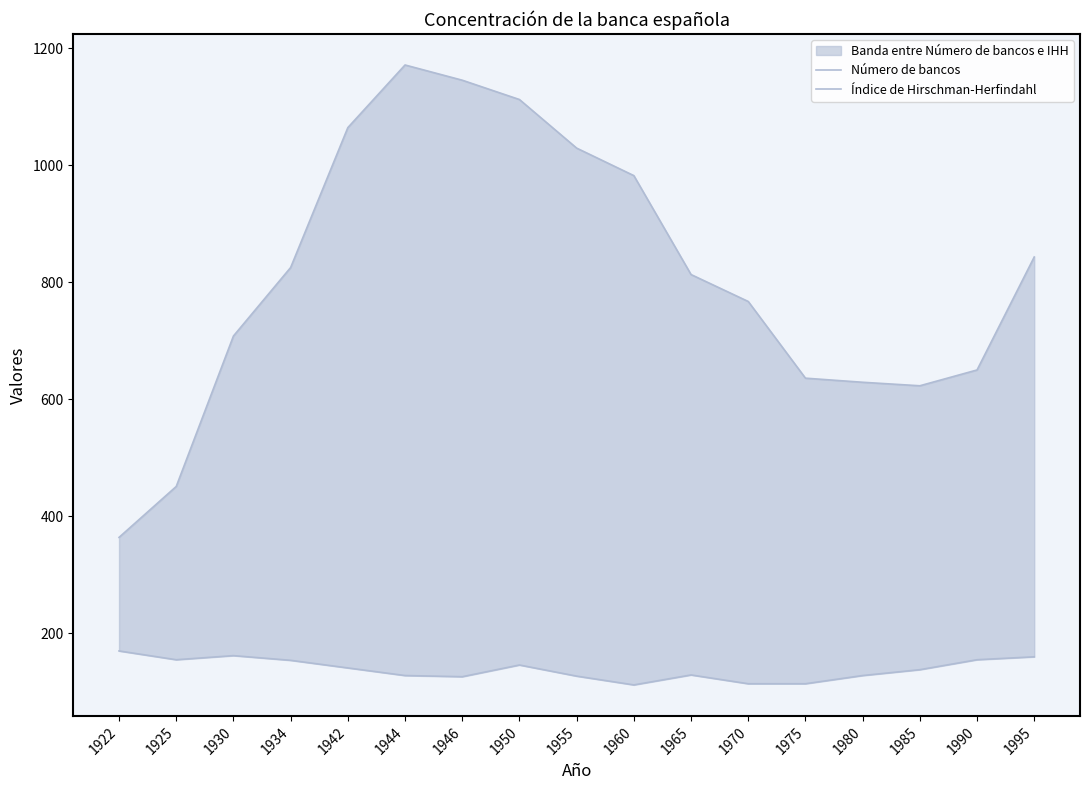

What is the sum of the Número de bancos values at 1925 and 1942?

296